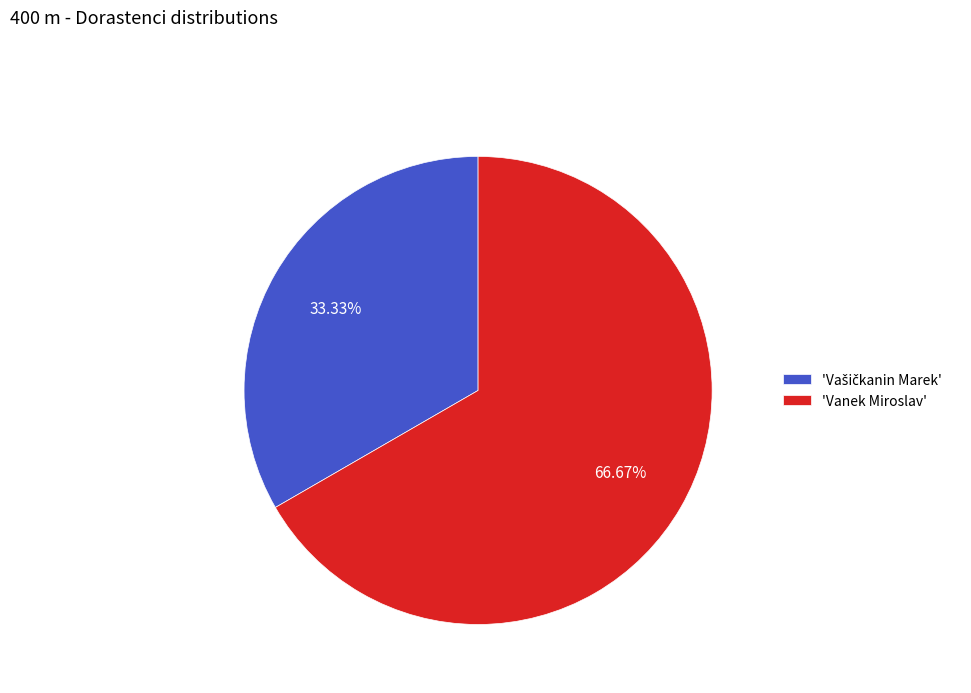

Which category has the biggest portion of the pie?

'Vanek Miroslav'